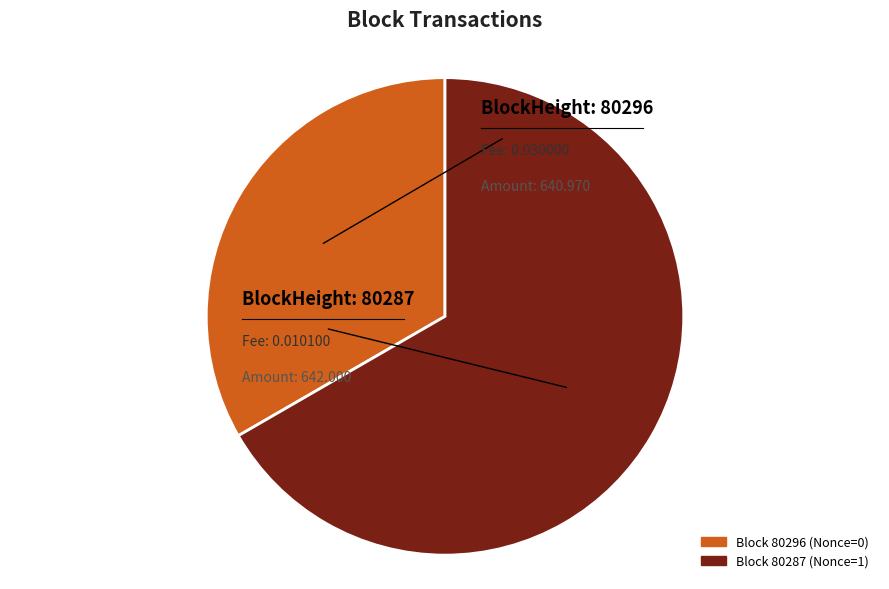

How many segments does this pie chart have?

2